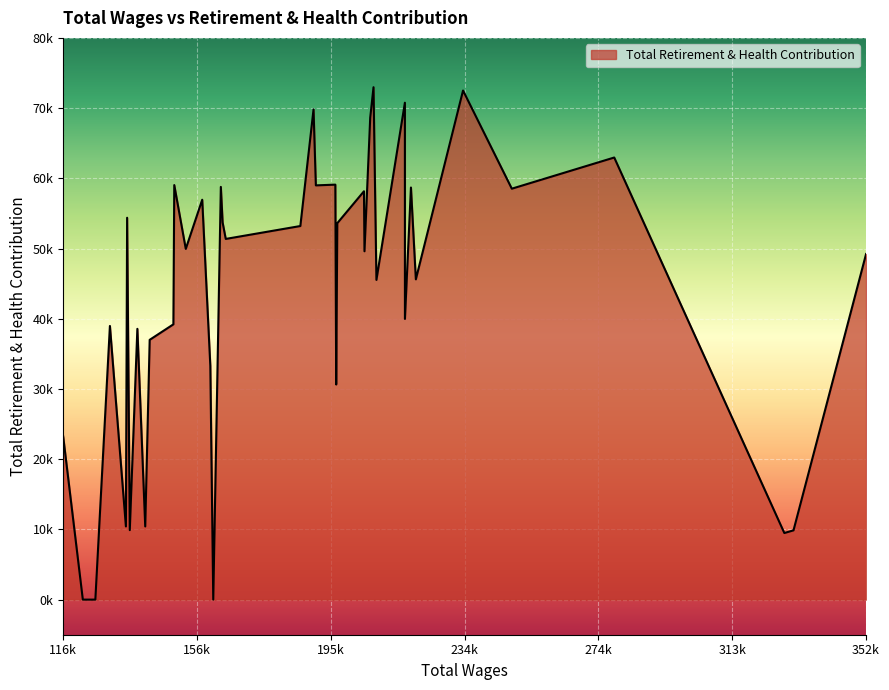

Does the chart display data point markers on the line(s)?

No